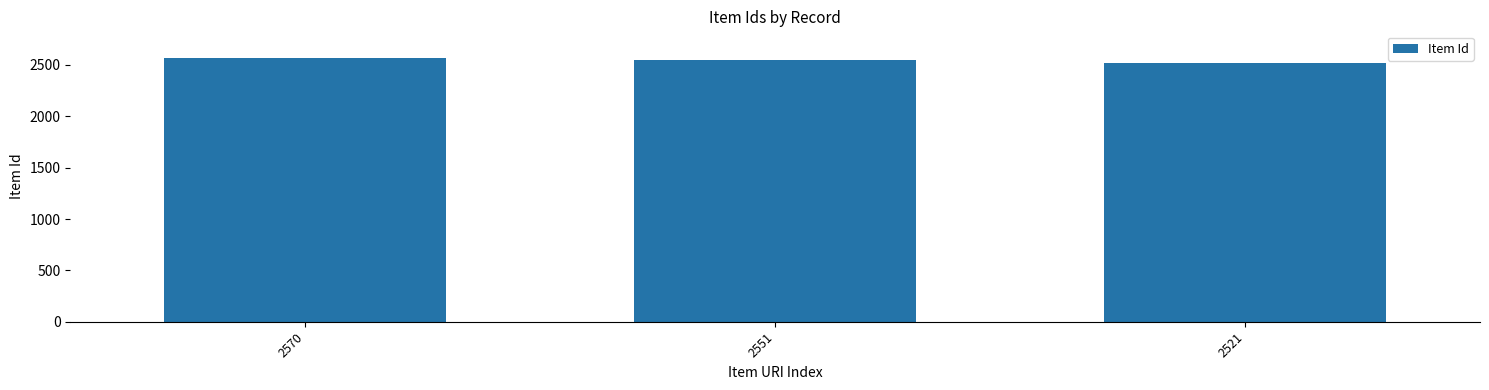

What is the difference between the maximum and minimum values?

49